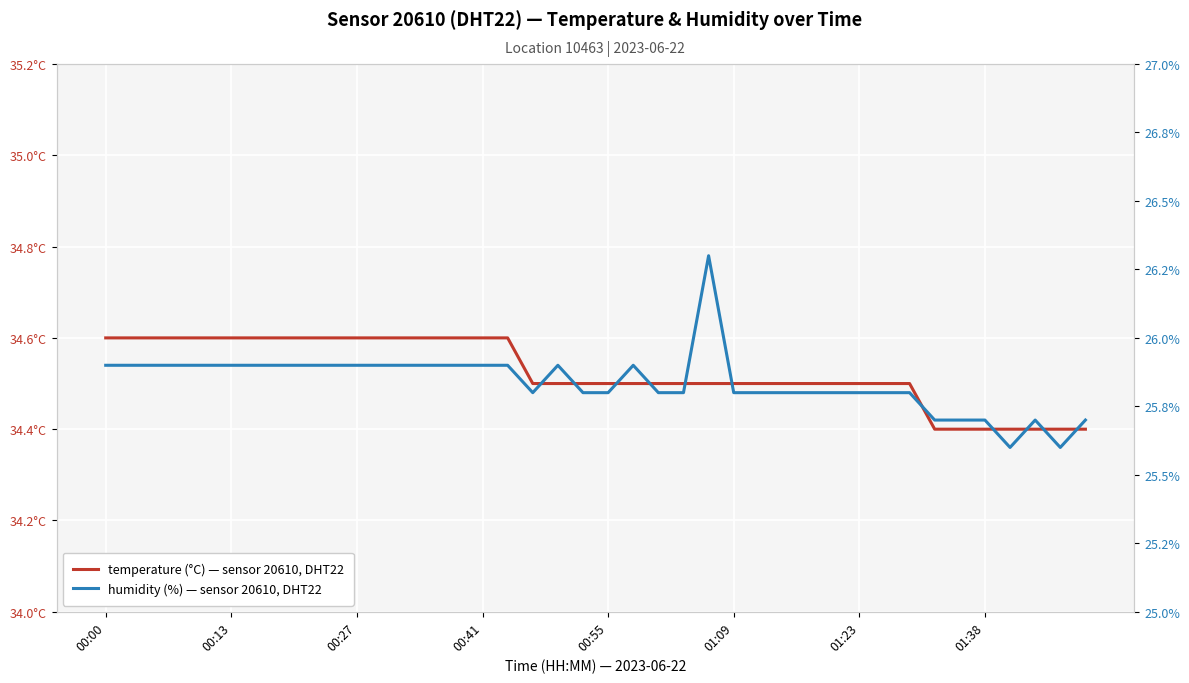

What is the difference between the humidity (%) — sensor 20610, DHT22 values at 23 and 13?

0.1